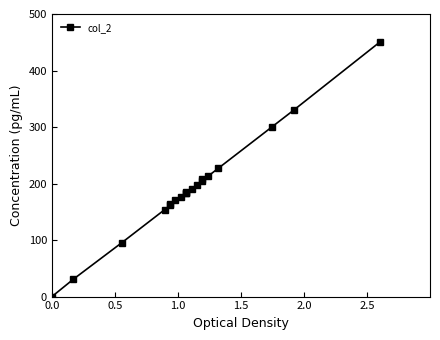

How many lines are shown in the chart?

1